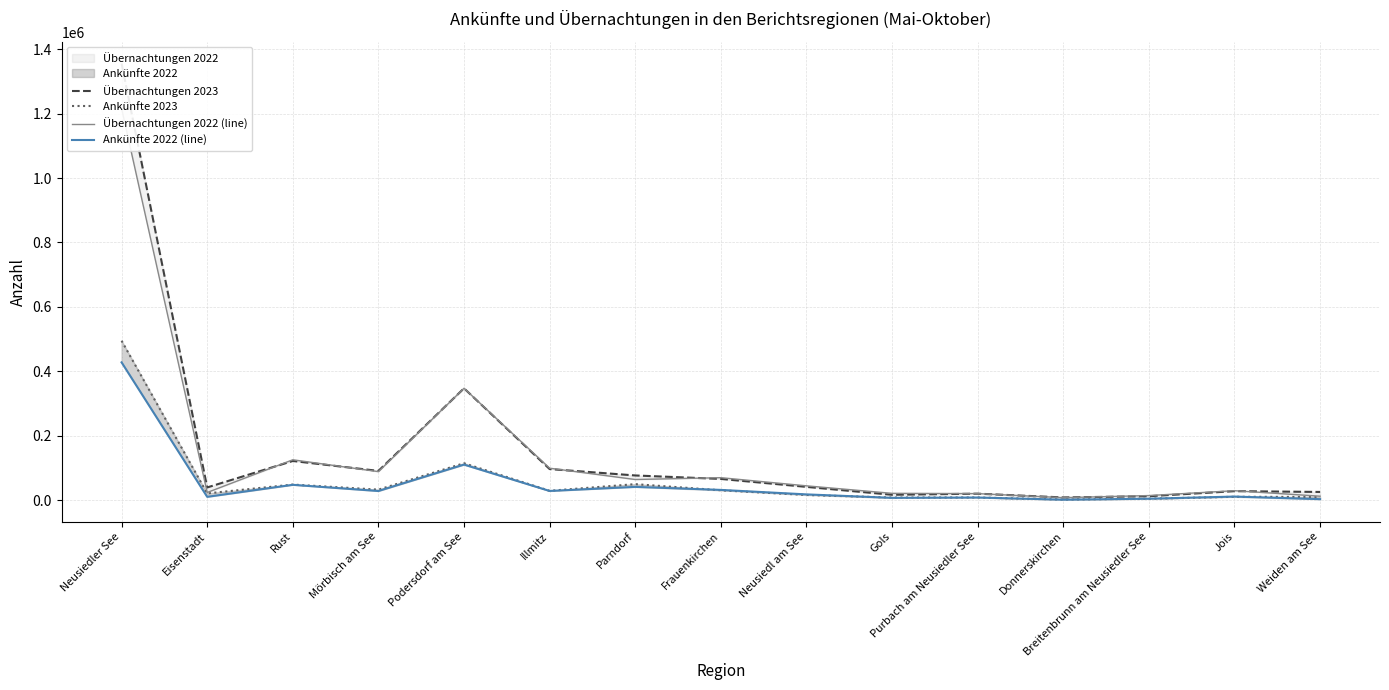

True or false: Ankünfte 2023 and Übernachtungen 2022 (line) cross at least once.

False